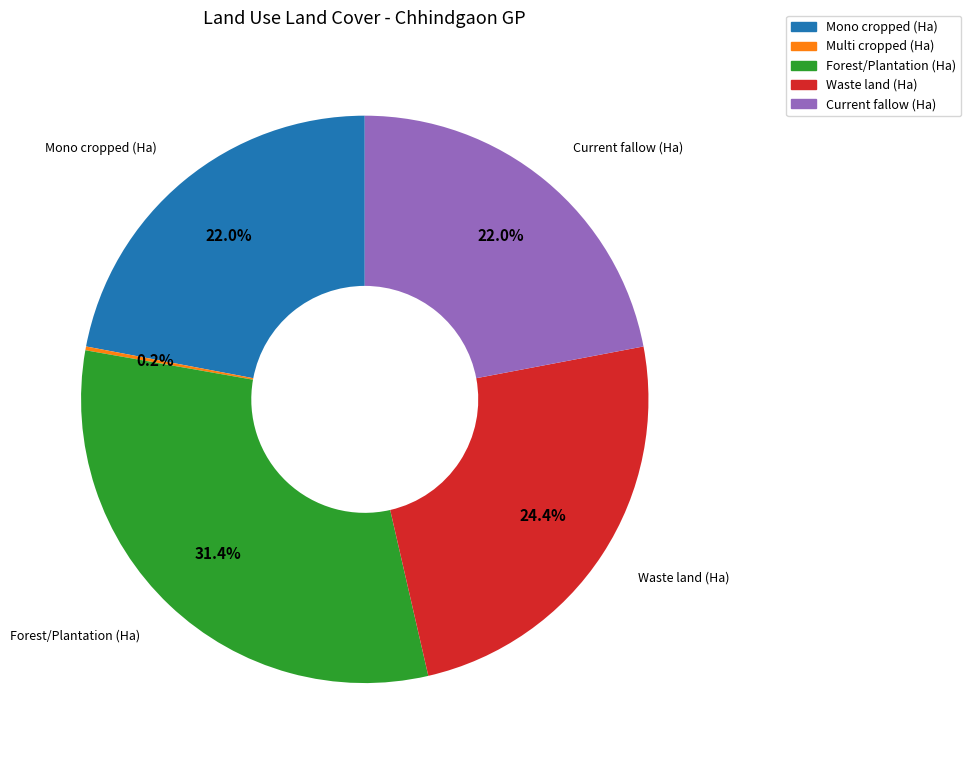

How much of the chart is everything except Current fallow (Ha)?

78.0%